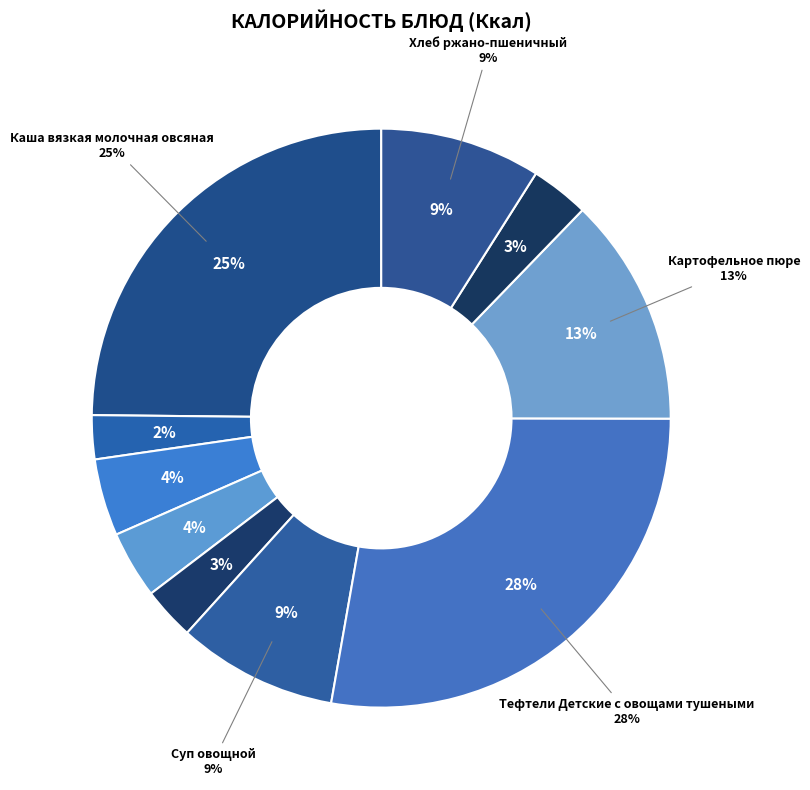

Does any single category account for the majority?

No